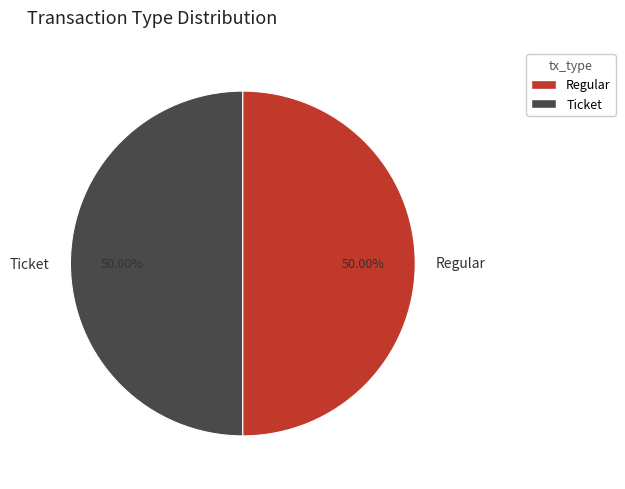

Do Ticket and Regular together represent more than half of the pie?

Yes